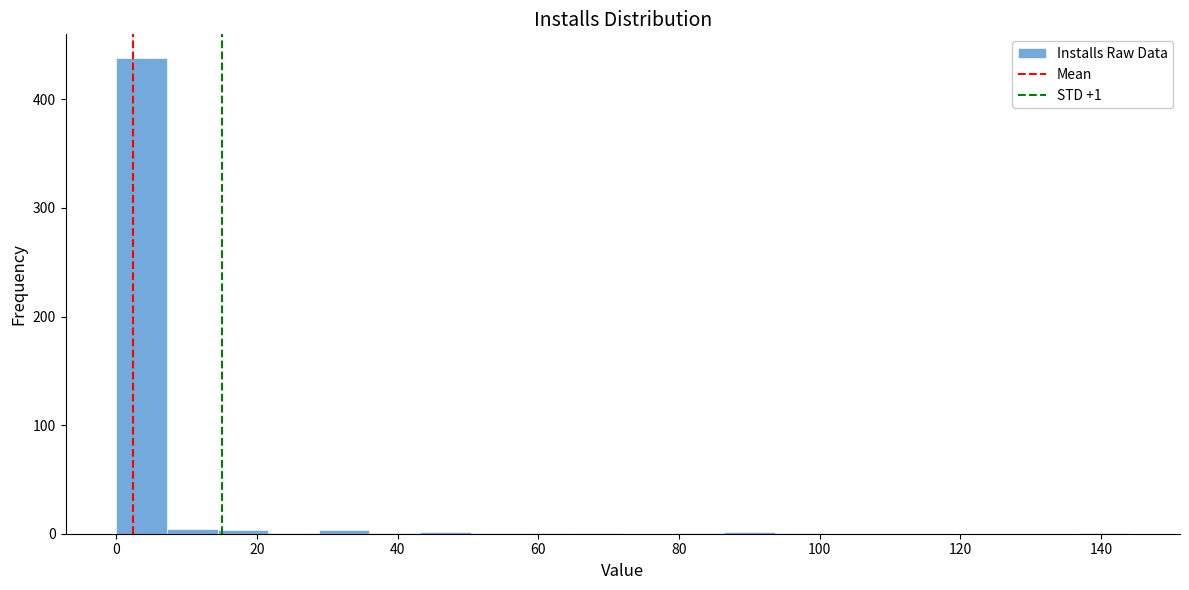

Around what value on the x-axis is the tallest bar? Give the approximate position of its centre, as read against the axis.

4